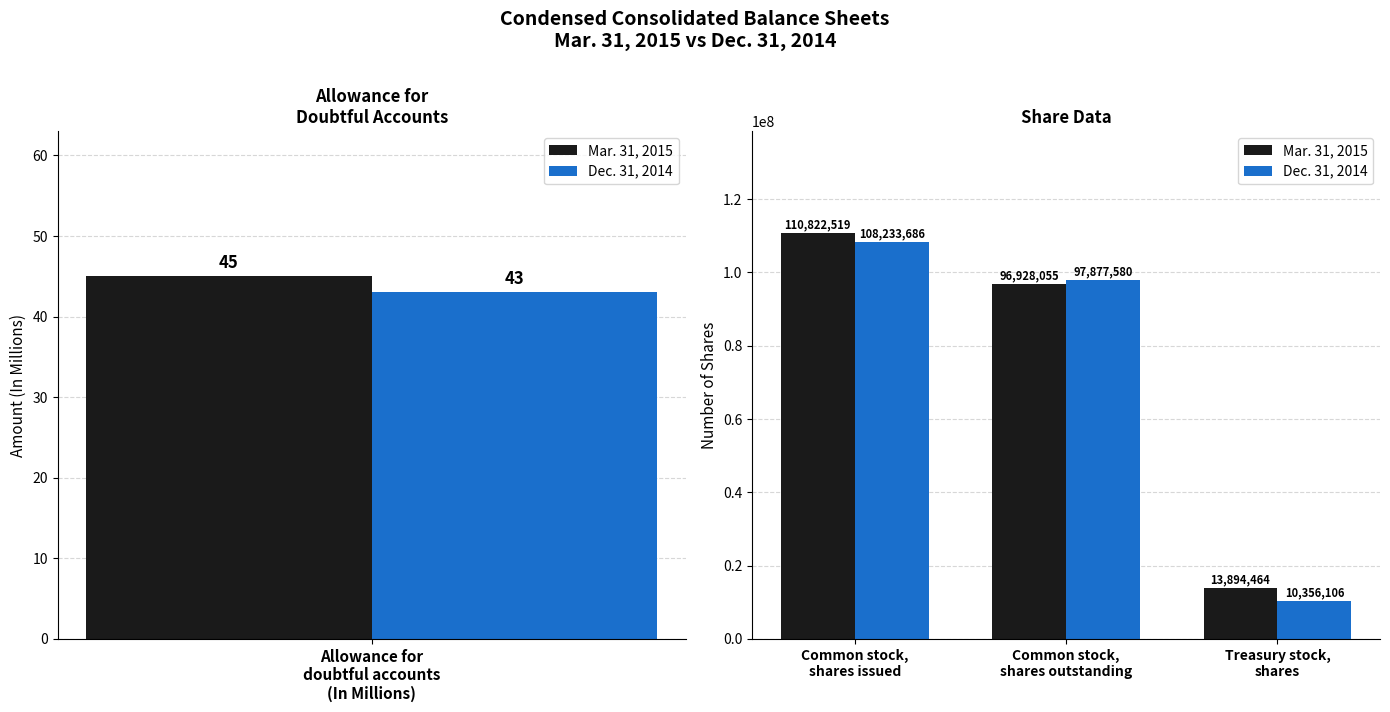

The value of Dec. 31, 2014 at Treasury stock, shares is 2331976. True or false?

False